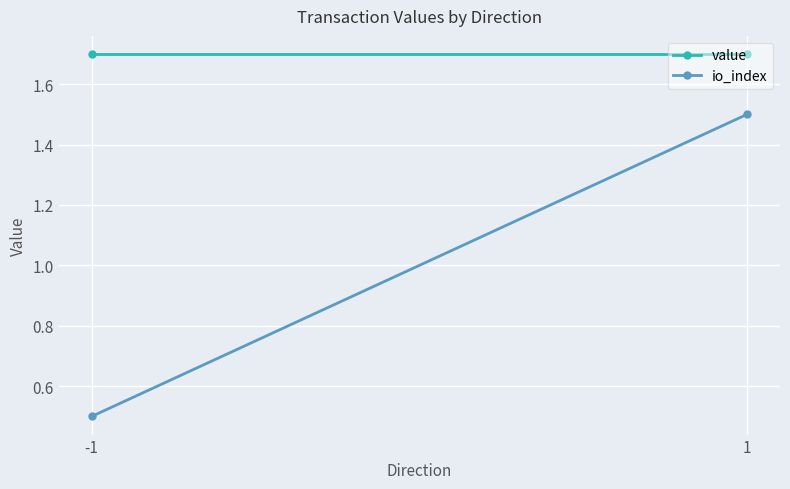

What is the difference between the highest and lowest values at 1?

0.2